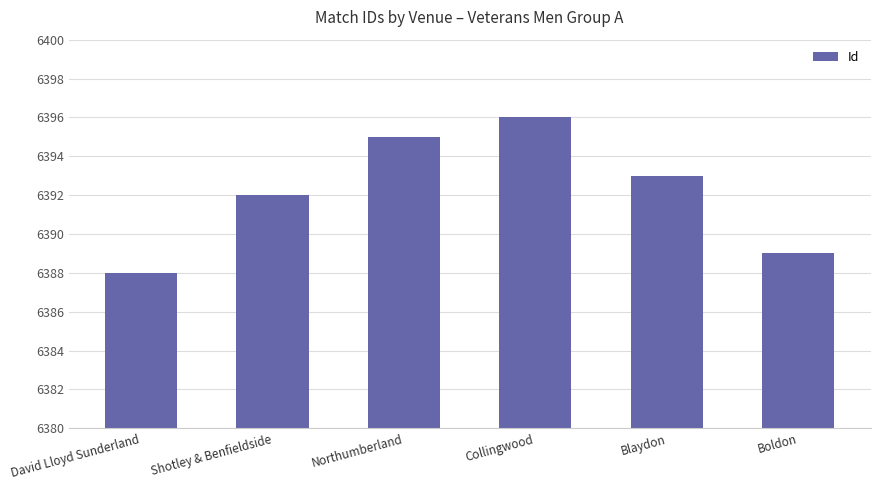

Rank the categories by value from lowest to highest.

David Lloyd Sunderland, Boldon, Shotley & Benfieldside, Blaydon, Northumberland, Collingwood